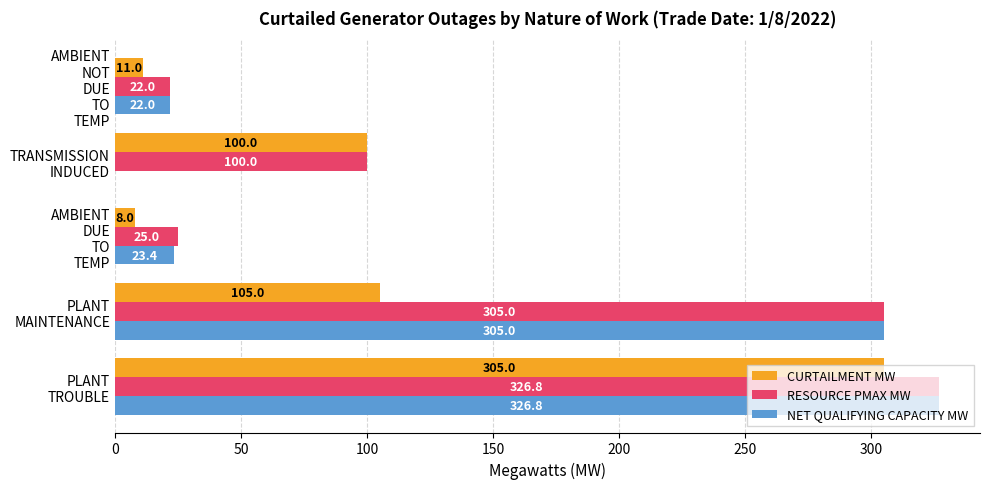

Which series has the widest spread of values?

NET QUALIFYING CAPACITY MW